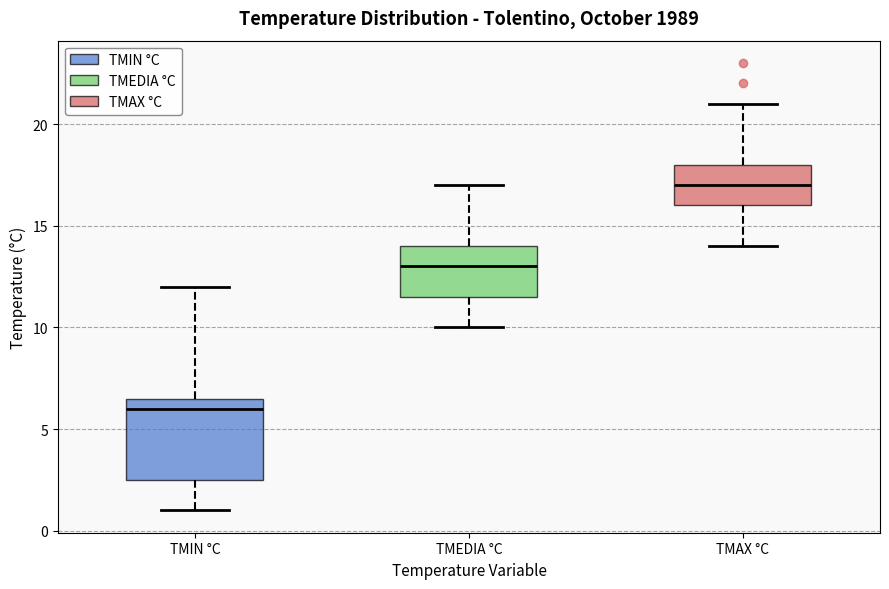

Where does the median line of the box for TMAX °C sit on the y-axis? The values are not printed on the chart, so give them approximately, as read against the axis.

17.0